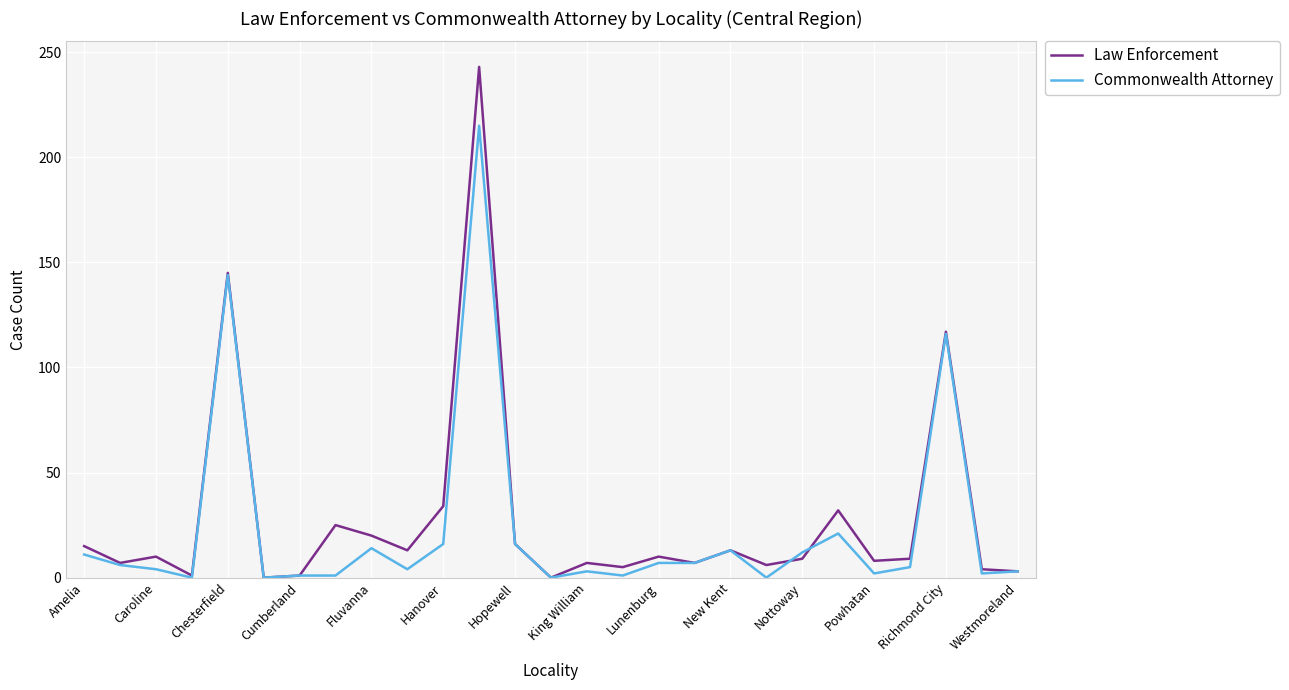

True or false: Law Enforcement has more than 1 interior local peaks.

True